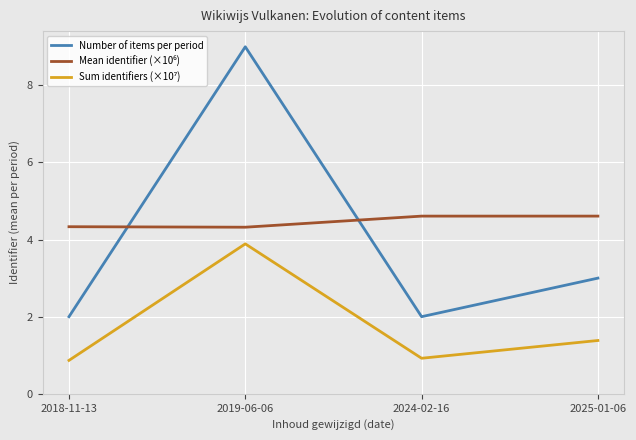

What position from the left is 2024-02-16?

3